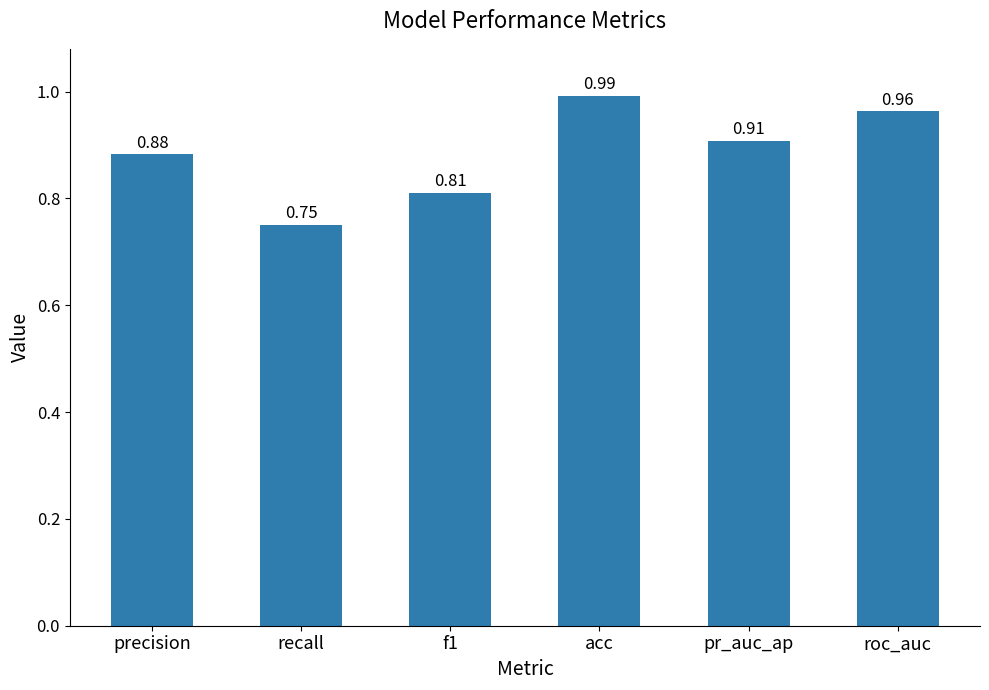

At which category does the chart reach its peak across all series?

acc